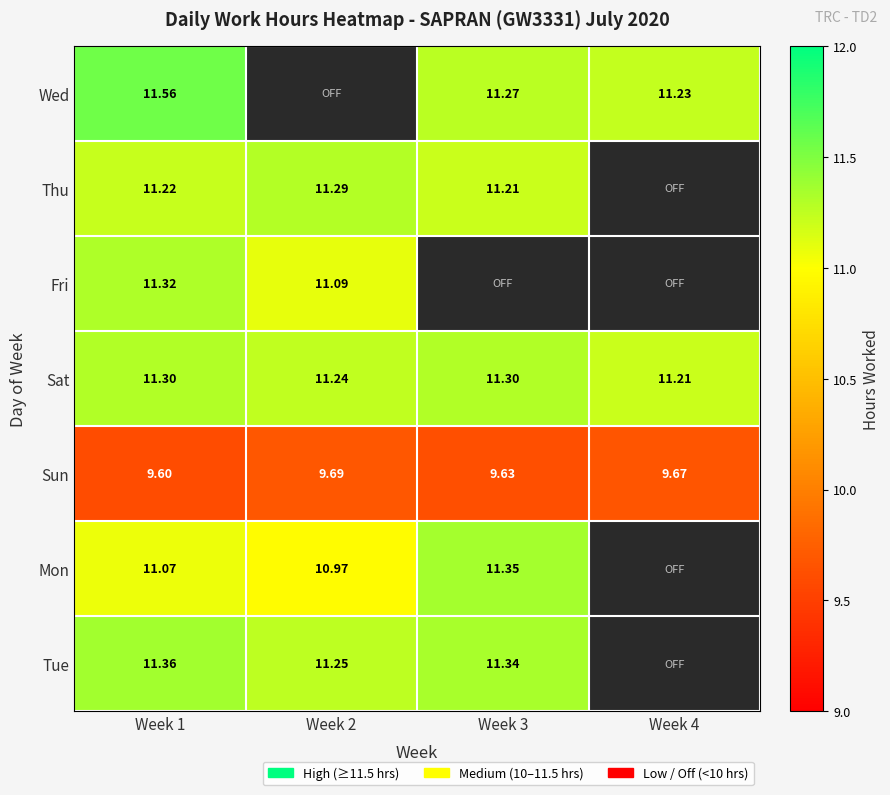

How many distinct data groups are displayed?

7